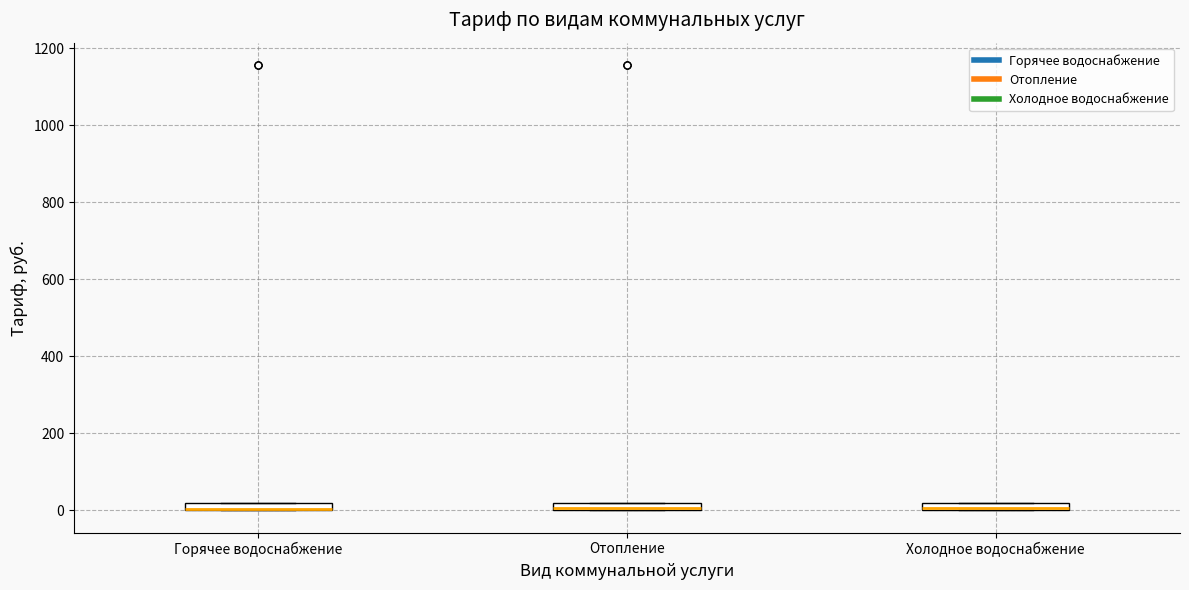

Where is the upper edge of the box for Отопление on the y-axis? The values are not printed on the chart, so give them approximately, as read against the axis.

20